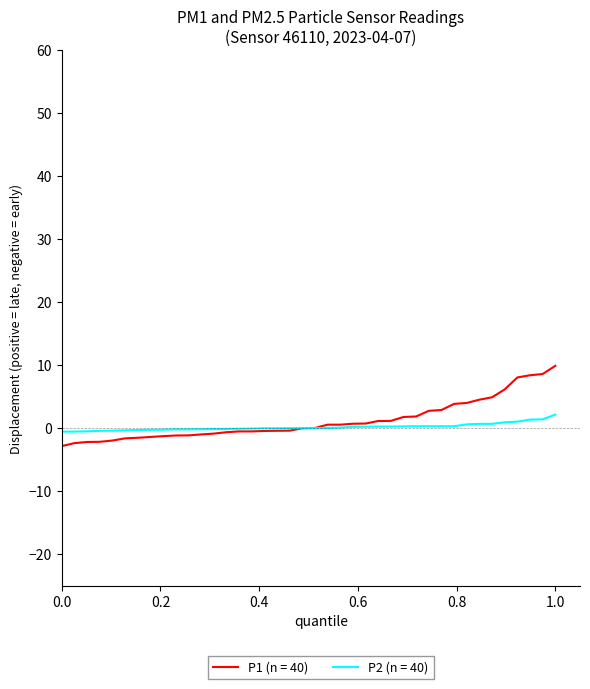

What is the greatest value displayed?

9.9